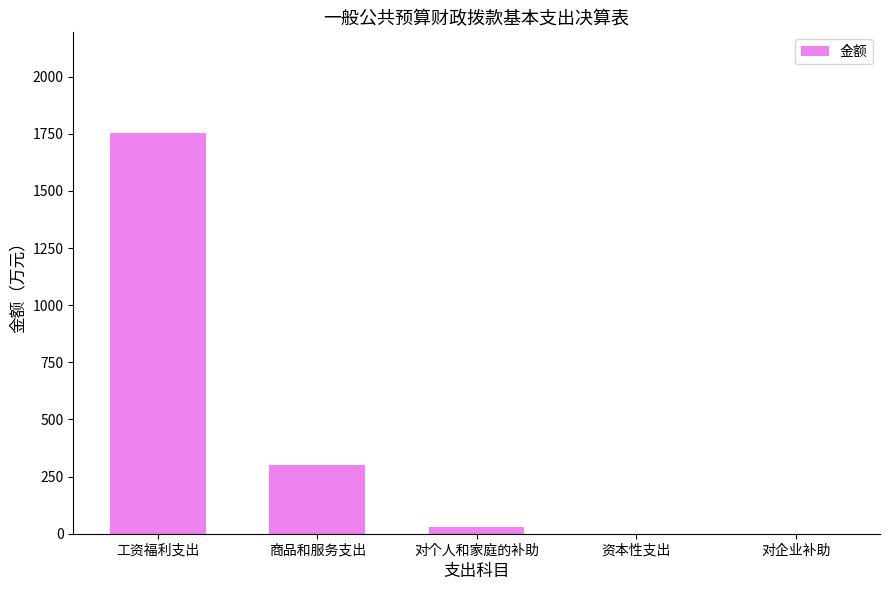

Reading right to left, what are all the values shown in this chart?

0.0	0.0	30.3	302.9	1755.3